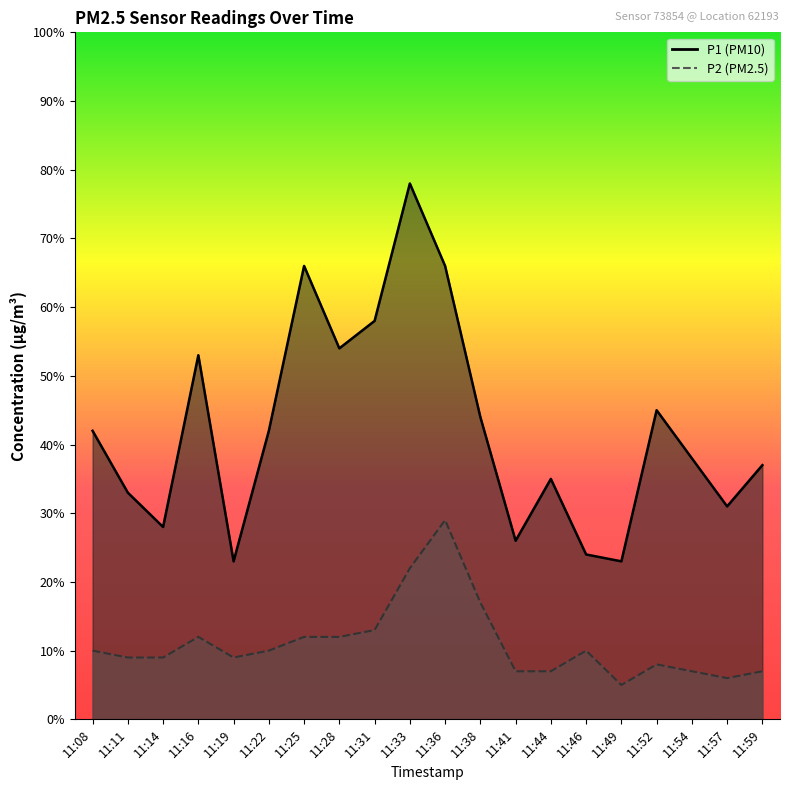

What is the highest value of the P1 series?

7.8